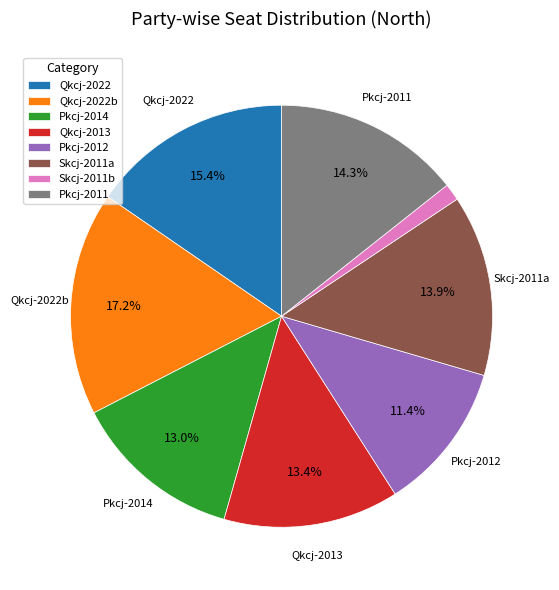

Which category has the smallest portion of the pie?

Skcj-2011b